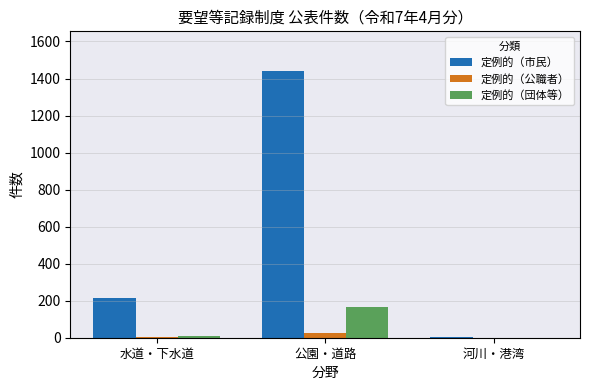

What are all the series names shown in the legend?

定例的（市民）, 定例的（公職者）, 定例的（団体等）